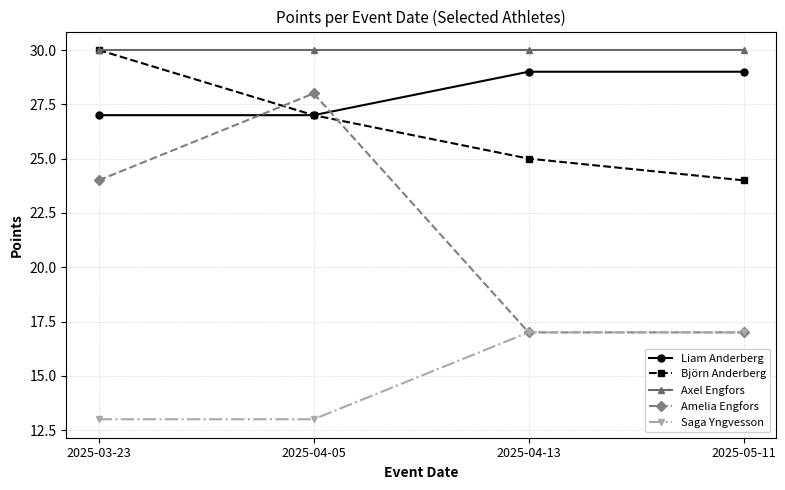

What are all the series names shown in the legend?

Liam Anderberg, Björn Anderberg, Axel Engfors, Amelia Engfors, Saga Yngvesson